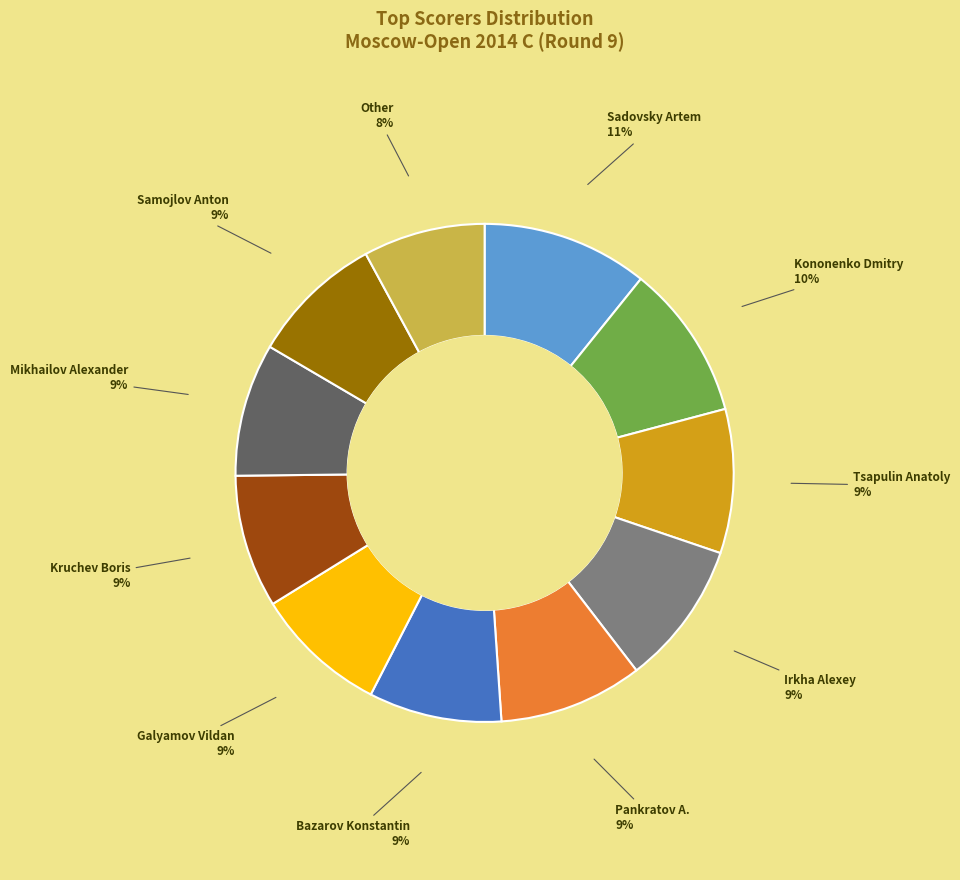

To the nearest percent, what is the difference between the largest and smallest slice percentages?

3%